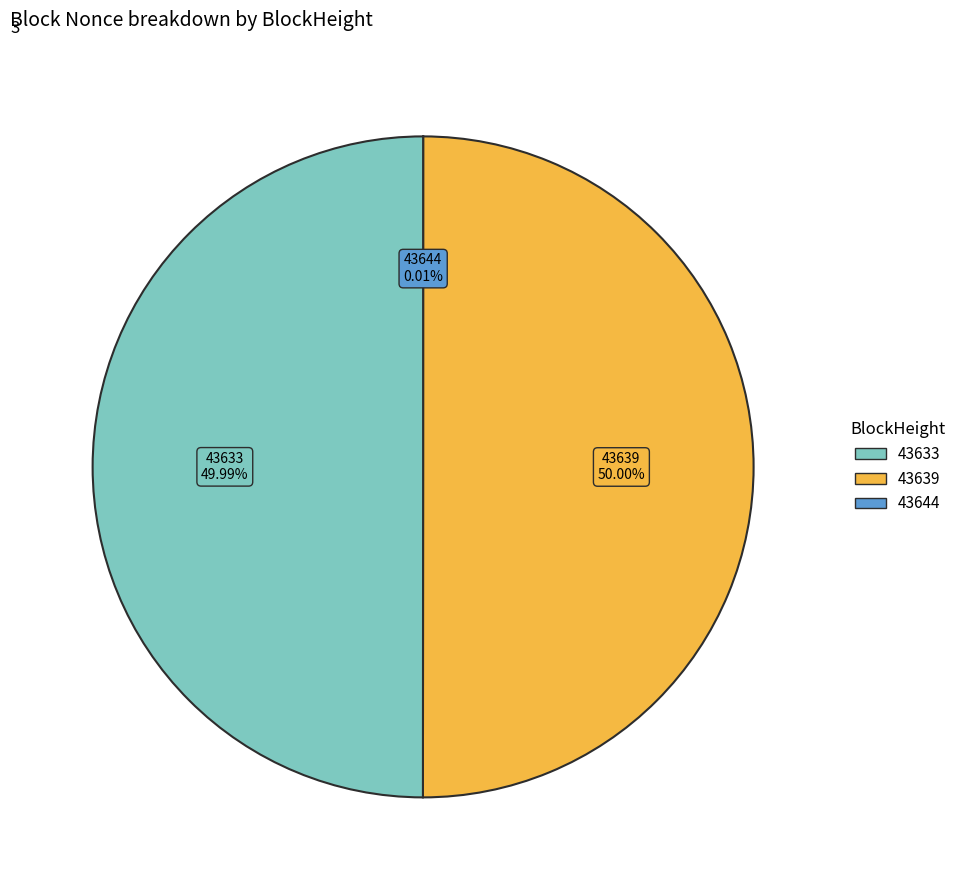

To the nearest percent, what is the average slice percentage?

33%